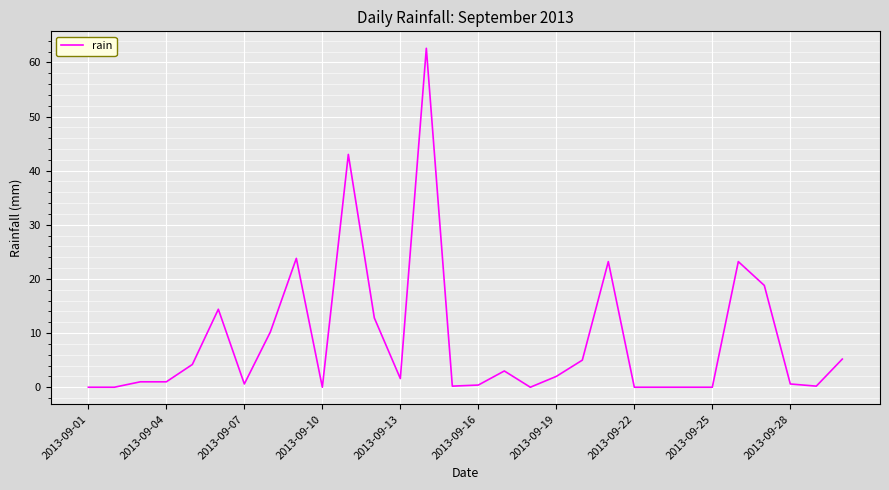

What is the maximum value shown in the chart?

62.6